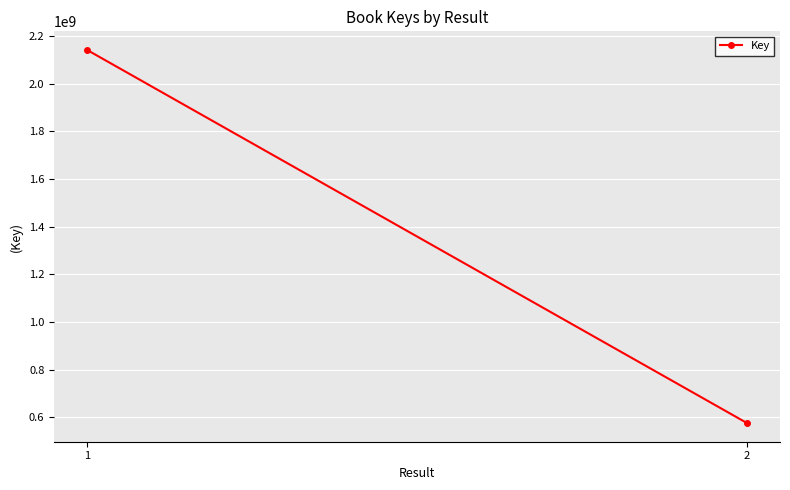

Reading left to right, list all the values displayed in this chart.

2142018972	575670205